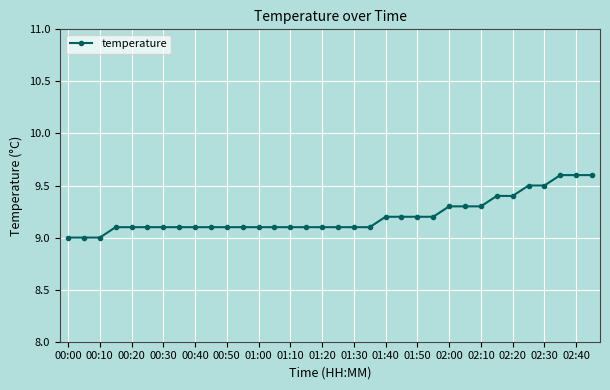

What is the value of the 31st point from the left?

9.5